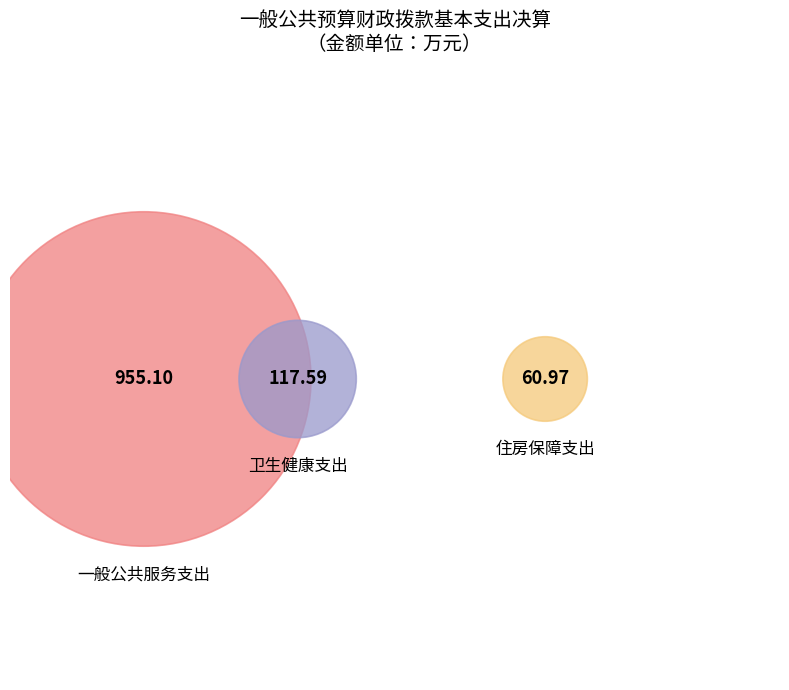

What percentage do 住房保障支出 and 卫生健康支出 together represent?

15.8%